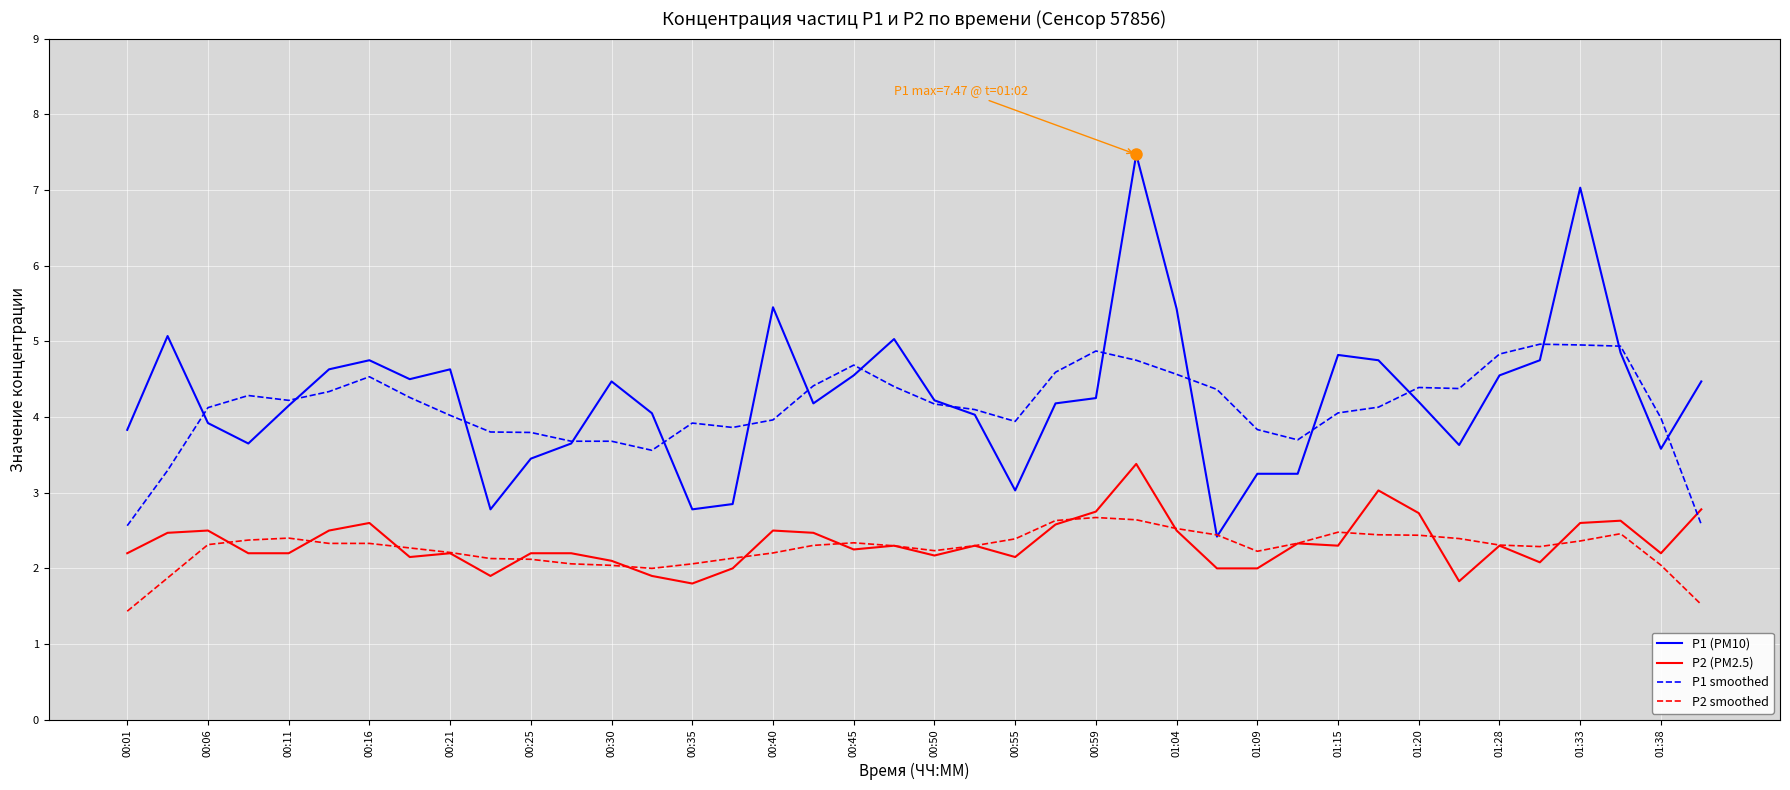

What is the lowest value of the P1 smoothed series?

2.6